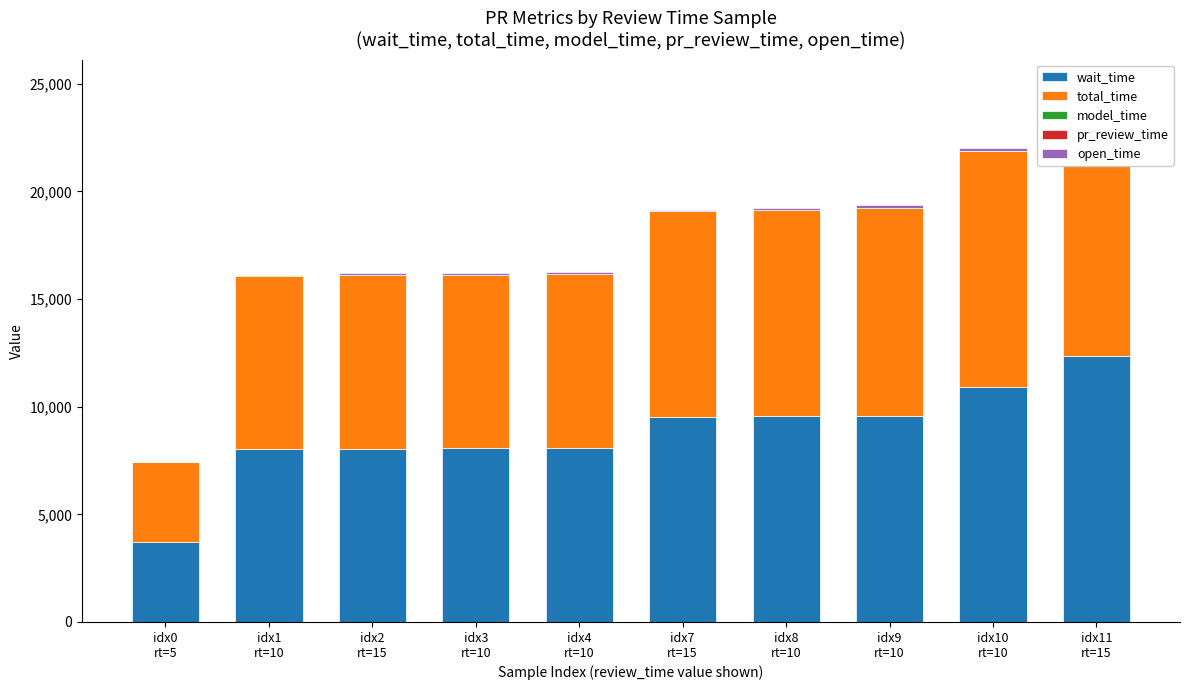

At which category does the chart reach its peak across all series?

idx11
rt=15